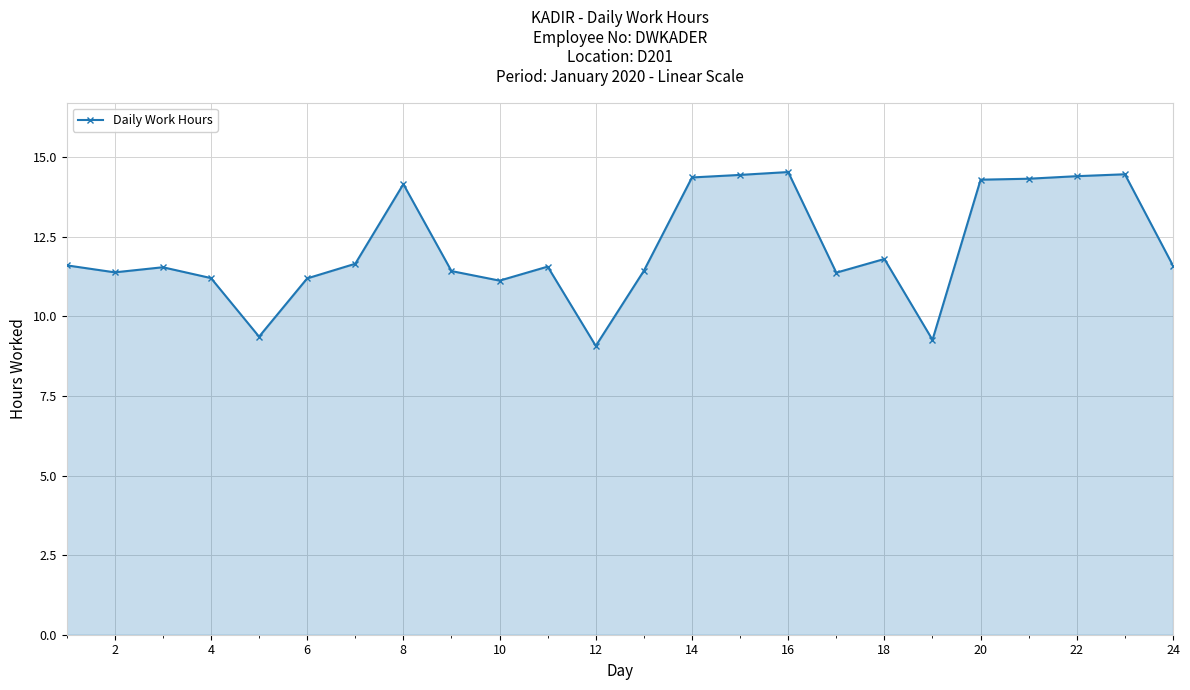

What is the greatest value displayed?

14.5